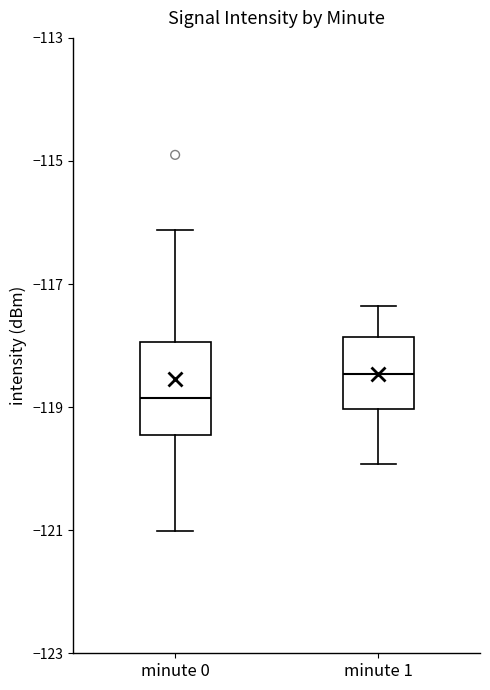

Which box's median line is the highest?

minute 1